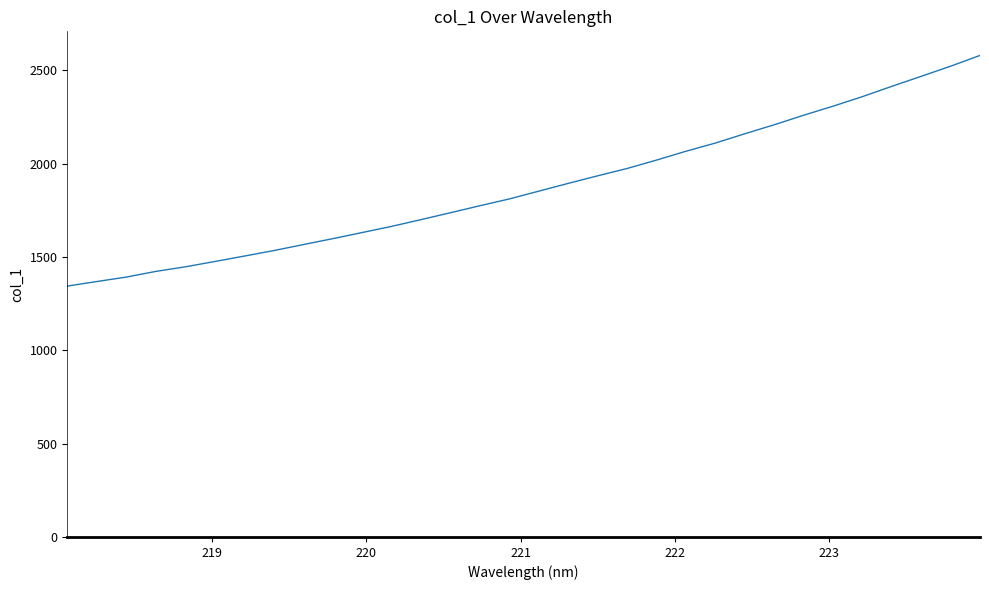

What is the minimum value shown in the chart?

1344.5